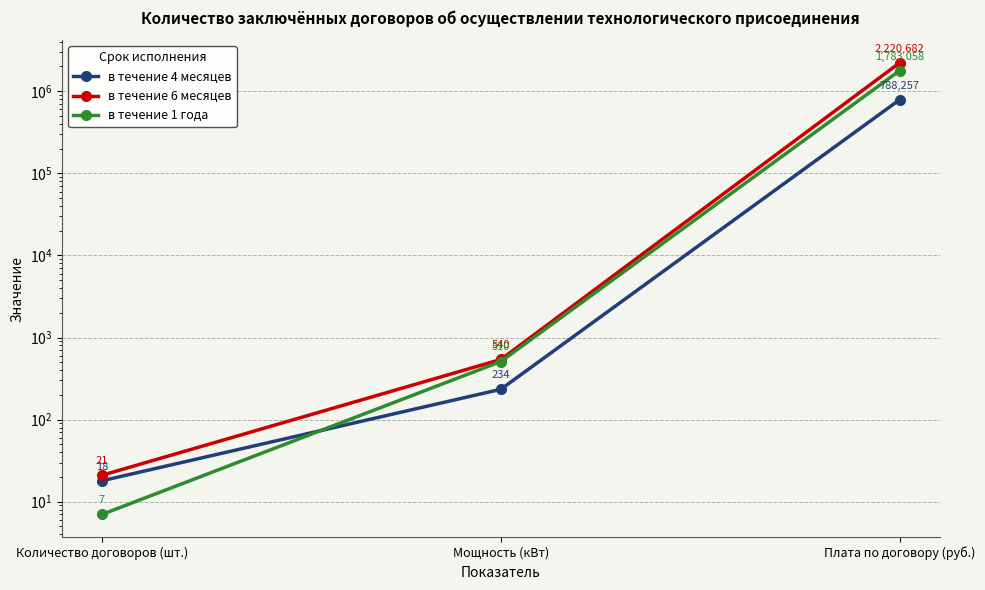

Reading left to right, what are all the values shown in this chart?

в течение 4 месяцев: Количество договоров (шт.)=18.0	Мощность (кВт)=234.0	Плата по договору (руб.)=788257.0
в течение 6 месяцев: Количество договоров (шт.)=21.0	Мощность (кВт)=540.0	Плата по договору (руб.)=2220681.8
в течение 1 года: Количество договоров (шт.)=7.0	Мощность (кВт)=510.0	Плата по договору (руб.)=1783058.0